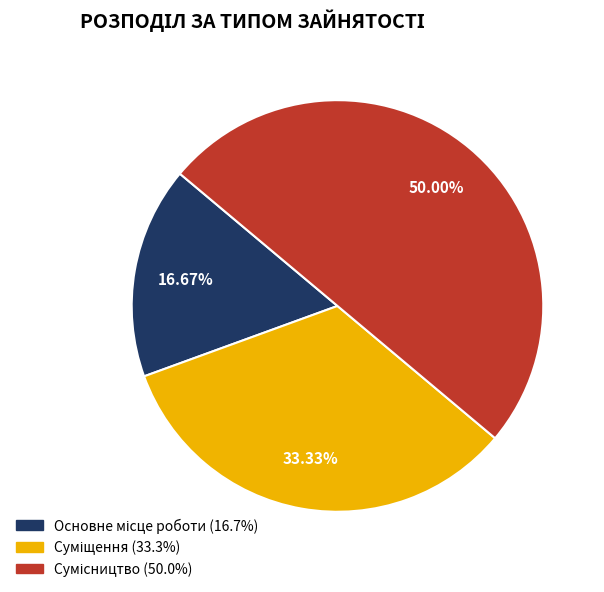

Count the number of slices in the pie.

3